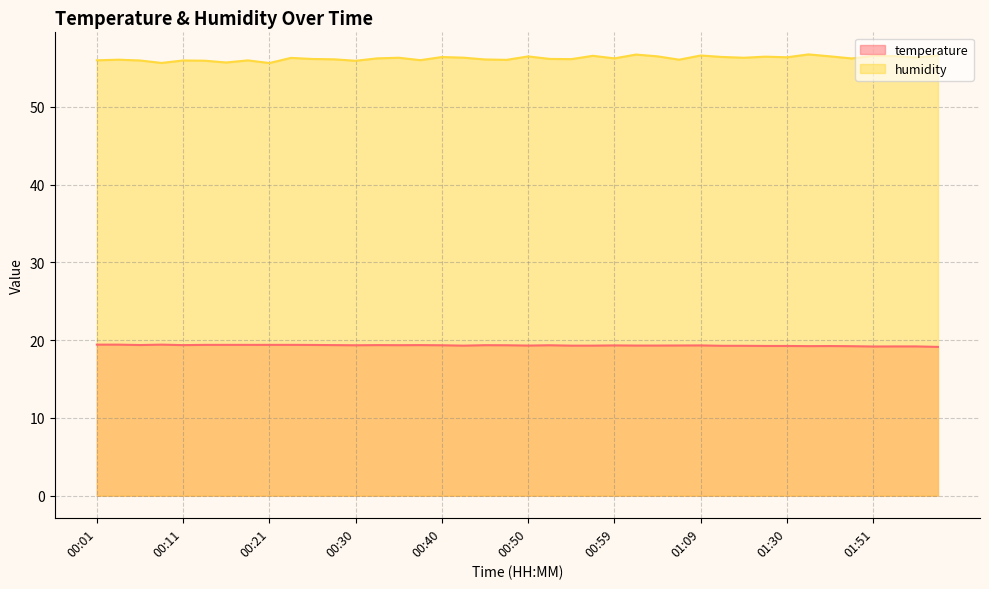

Which series changed the most between 00:45 and 00:57?

humidity